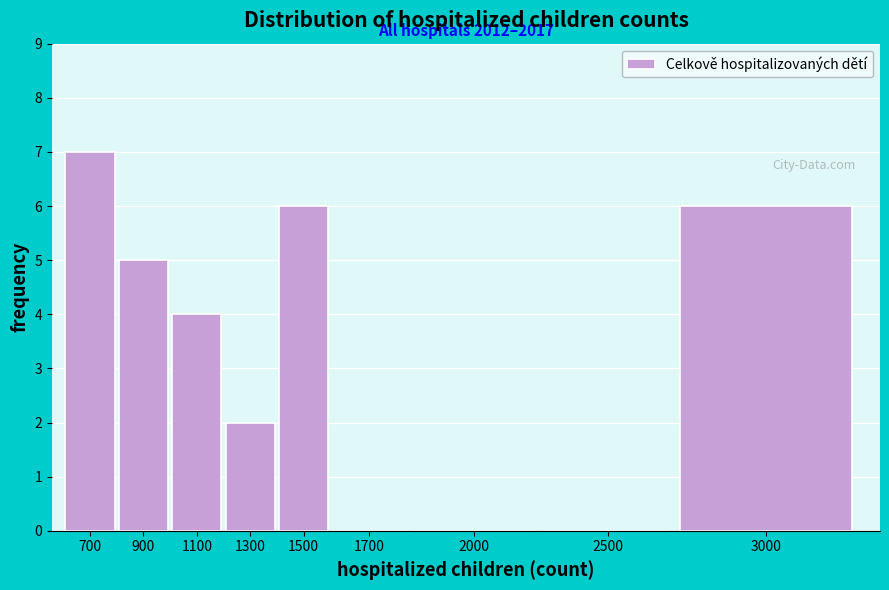

Reading left to right, transcribe all the data shown in this chart.

700=7	900=5	1100=4	1300=2	1500=6	1700=0	2000=0	2500=0	3000=6